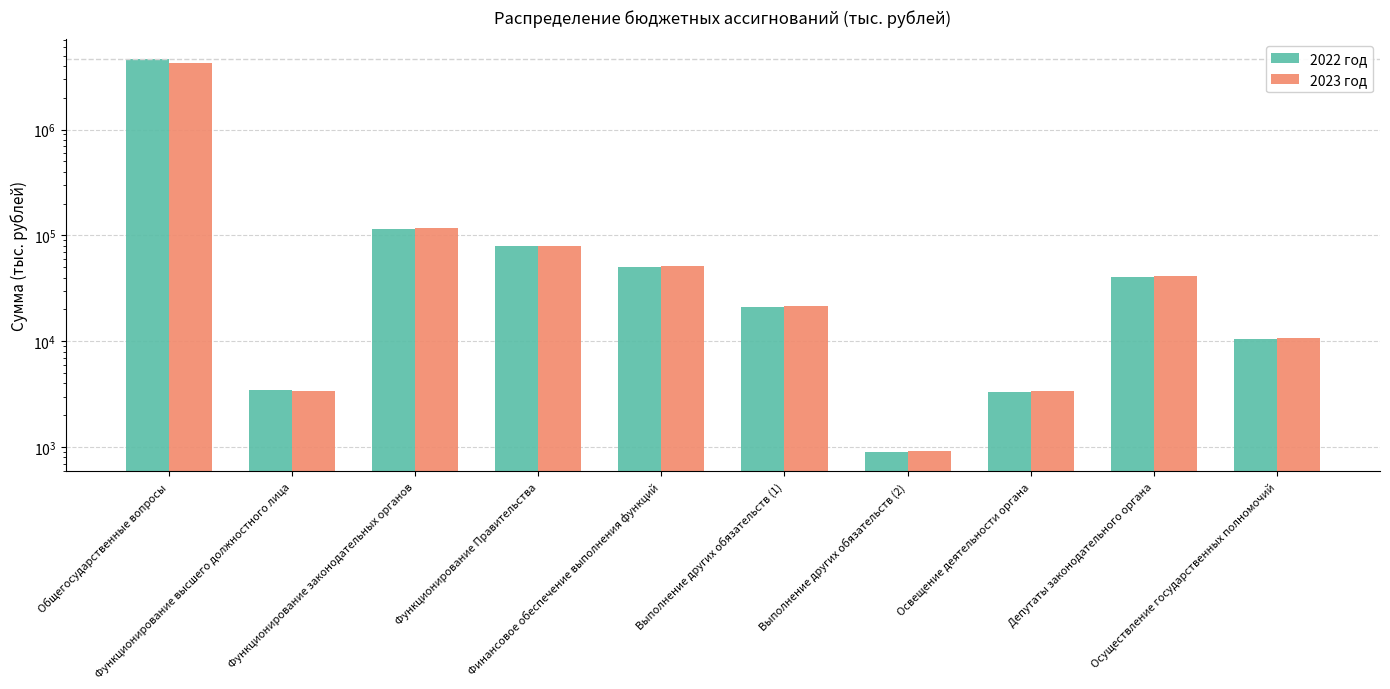

Read the 2022 год value at Функционирование законодательных органов.

115549.4